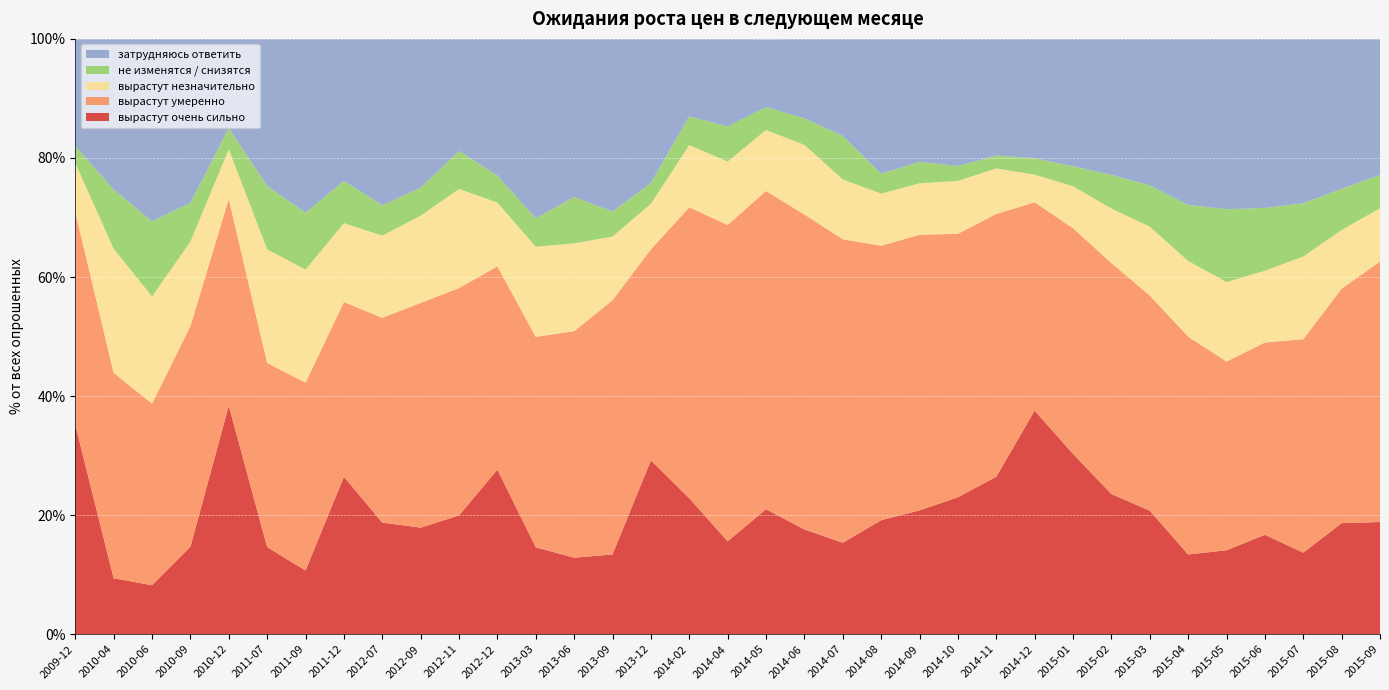

Reading right to left, extract all data points from this chart.

вырастут очень сильно: 2015-09=18.9	2015-08=18.6	2015-07=13.7	2015-06=16.7	2015-05=14.1	2015-04=13.4	2015-03=20.8	2015-02=23.6	2015-01=30.3	2014-12=37.5	2014-11=26.4	2014-10=23.0	2014-09=20.8	2014-08=19.1	2014-07=15.3	2014-06=17.6	2014-05=21.0	2014-04=15.6	2014-02=22.9	2013-12=29.2	2013-09=13.4	2013-06=12.8	2013-03=14.6	2012-12=27.6	2012-11=19.9	2012-09=17.9	2012-07=18.8	2011-12=26.4	2011-09=10.7	2011-07=14.6	2010-12=38.4	2010-09=14.7	2010-06=8.2	2010-04=9.4	2009-12=35.2
вырастут умеренно: 2015-09=43.8	2015-08=39.4	2015-07=35.9	2015-06=32.3	2015-05=31.7	2015-04=36.6	2015-03=36.1	2015-02=38.8	2015-01=37.9	2014-12=35.0	2014-11=44.1	2014-10=44.2	2014-09=46.3	2014-08=46.1	2014-07=51.0	2014-06=52.9	2014-05=53.5	2014-04=53.1	2014-02=48.9	2013-12=35.5	2013-09=42.7	2013-06=38.0	2013-03=35.4	2012-12=34.1	2012-11=38.2	2012-09=37.8	2012-07=34.4	2011-12=29.4	2011-09=31.6	2011-07=30.9	2010-12=34.8	2010-09=37.0	2010-06=30.5	2010-04=34.5	2009-12=35.7
вырастут незначительно: 2015-09=8.9	2015-08=9.8	2015-07=13.9	2015-06=12.1	2015-05=13.3	2015-04=12.7	2015-03=11.6	2015-02=9.2	2015-01=7.0	2014-12=4.7	2014-11=7.7	2014-10=8.9	2014-09=8.7	2014-08=8.8	2014-07=10.1	2014-06=11.7	2014-05=10.2	2014-04=10.7	2014-02=10.4	2013-12=7.7	2013-09=10.7	2013-06=14.8	2013-03=15.2	2012-12=10.7	2012-11=16.6	2012-09=14.7	2012-07=13.8	2011-12=13.2	2011-09=19.0	2011-07=19.1	2010-12=8.3	2010-09=14.2	2010-06=18.0	2010-04=20.9	2009-12=8.2
не изменятся / снизятся: 2015-09=5.6	2015-08=6.9	2015-07=8.9	2015-06=10.6	2015-05=12.2	2015-04=9.4	2015-03=7.0	2015-02=5.7	2015-01=3.4	2014-12=2.8	2014-11=2.1	2014-10=2.5	2014-09=3.6	2014-08=3.4	2014-07=7.3	2014-06=4.5	2014-05=3.9	2014-04=5.9	2014-02=4.8	2013-12=3.5	2013-09=4.2	2013-06=7.8	2013-03=4.8	2012-12=4.5	2012-11=6.3	2012-09=4.7	2012-07=5.1	2011-12=7.1	2011-09=9.6	2011-07=10.6	2010-12=3.5	2010-09=6.5	2010-06=12.6	2010-04=9.9	2009-12=2.8
затрудняюсь ответить: 2015-09=22.9	2015-08=25.2	2015-07=27.6	2015-06=28.4	2015-05=28.6	2015-04=27.9	2015-03=24.6	2015-02=22.9	2015-01=21.4	2014-12=20.1	2014-11=19.6	2014-10=21.4	2014-09=20.6	2014-08=22.6	2014-07=16.3	2014-06=13.3	2014-05=11.4	2014-04=14.7	2014-02=13.0	2013-12=24.2	2013-09=29.0	2013-06=26.6	2013-03=30.1	2012-12=22.9	2012-11=18.9	2012-09=25.0	2012-07=27.9	2011-12=23.9	2011-09=29.2	2011-07=24.7	2010-12=15.0	2010-09=27.6	2010-06=30.7	2010-04=25.3	2009-12=18.0